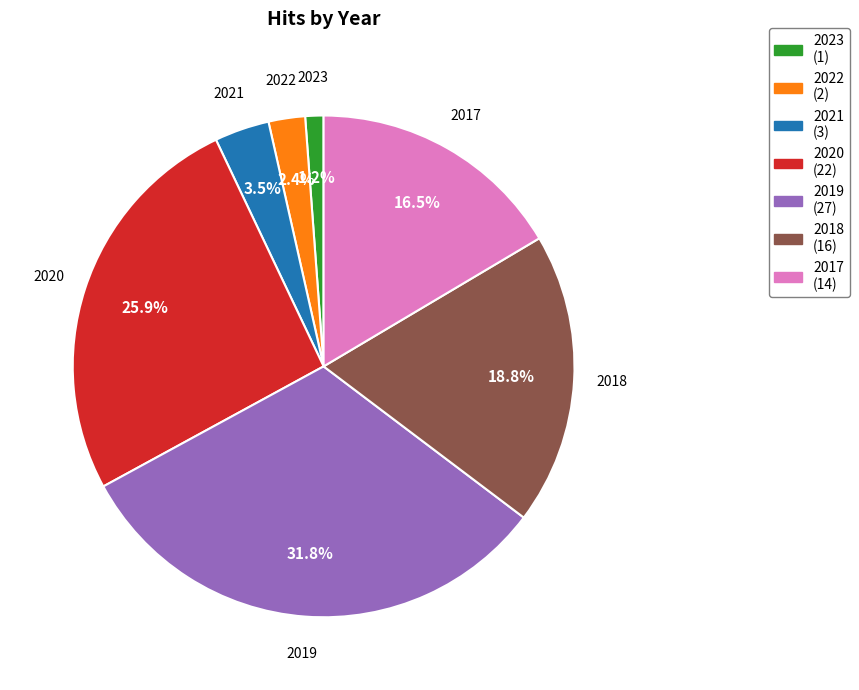

Combined, do 2023 and 2020 account for over 50%?

No